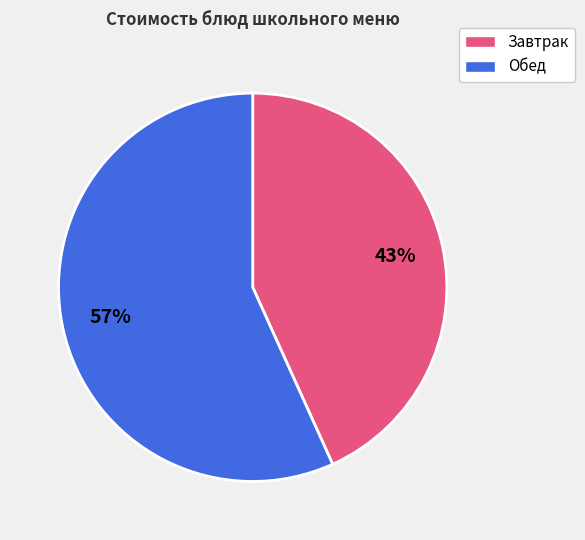

Between Обед and Завтрак, which is larger?

Обед